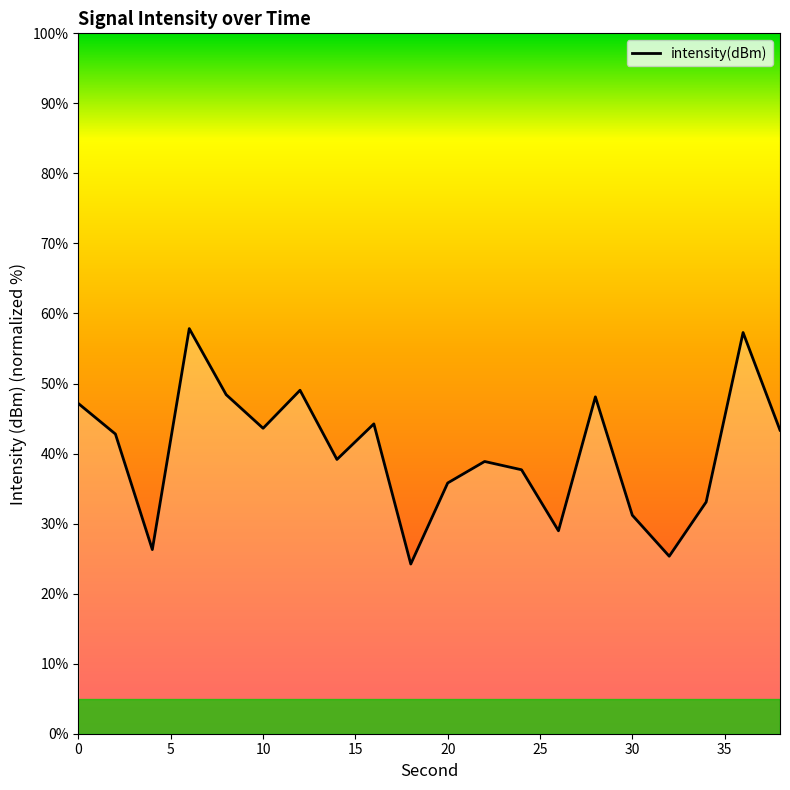

What is the difference between the maximum and second lowest values?

32.5